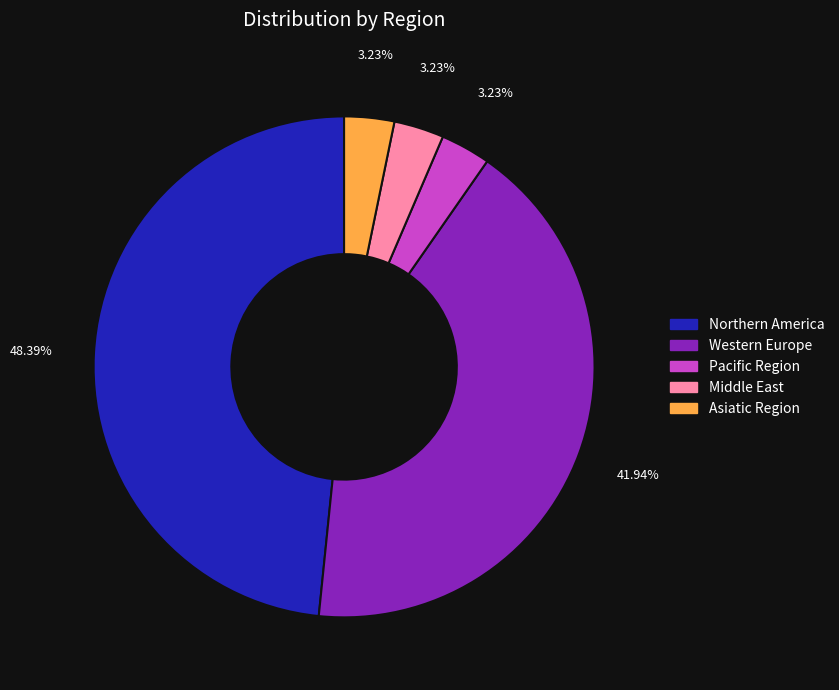

Does any single category account for the majority?

No